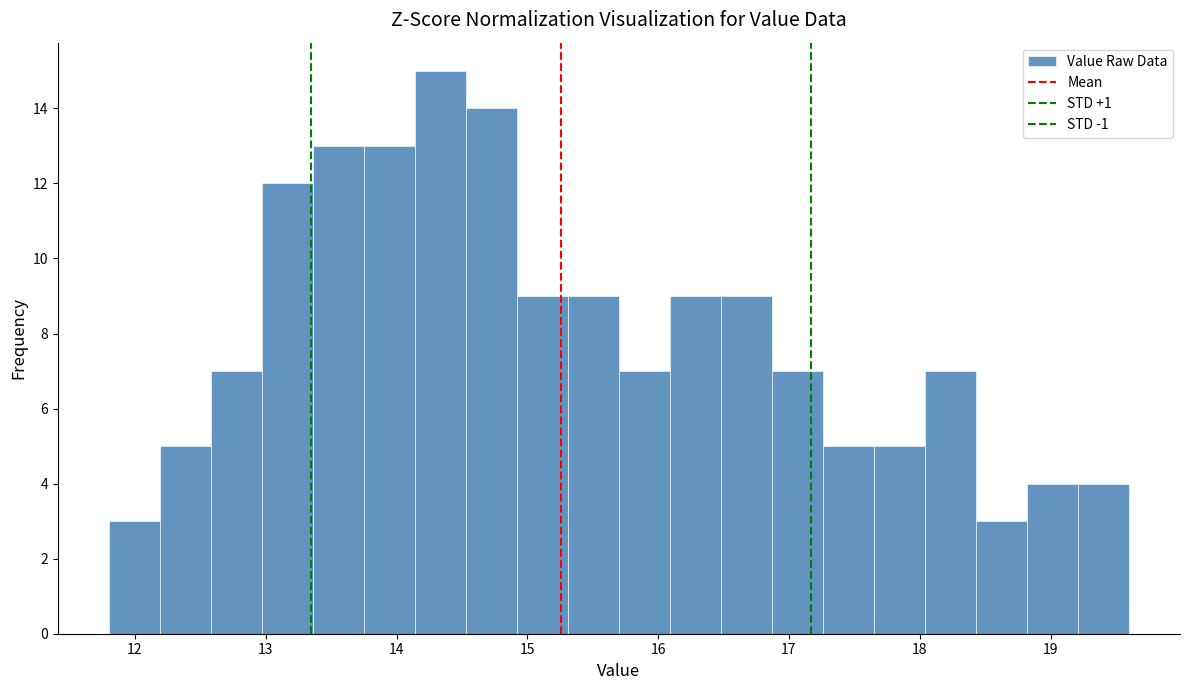

Read against the x-axis, roughly where is the centre of the tallest bar?

14.3